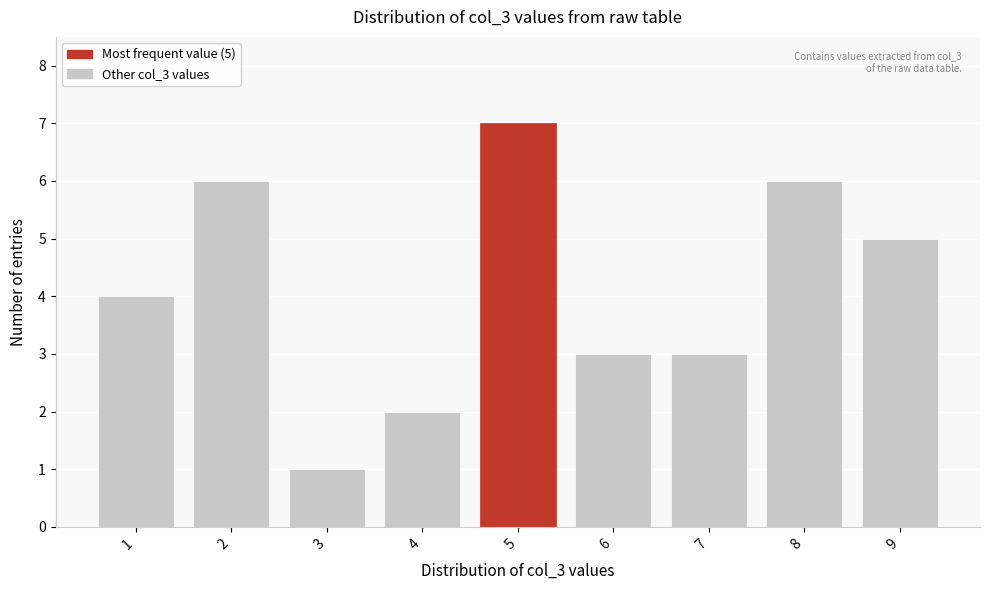

Reading left to right, extract all data points from this chart.

4	6	1	2	7	3	3	6	5